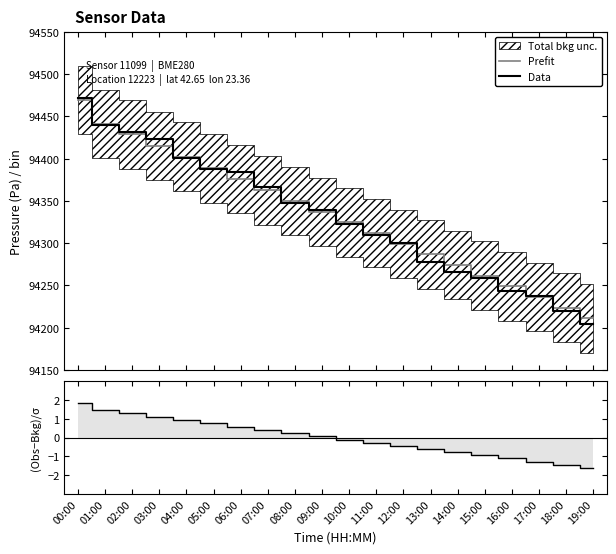

At which category does the chart reach its peak across all series?

00:00